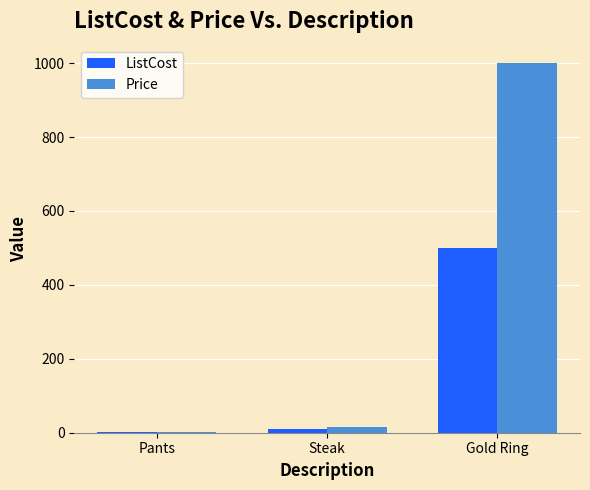

At which label is ListCost closest to 250?

Steak